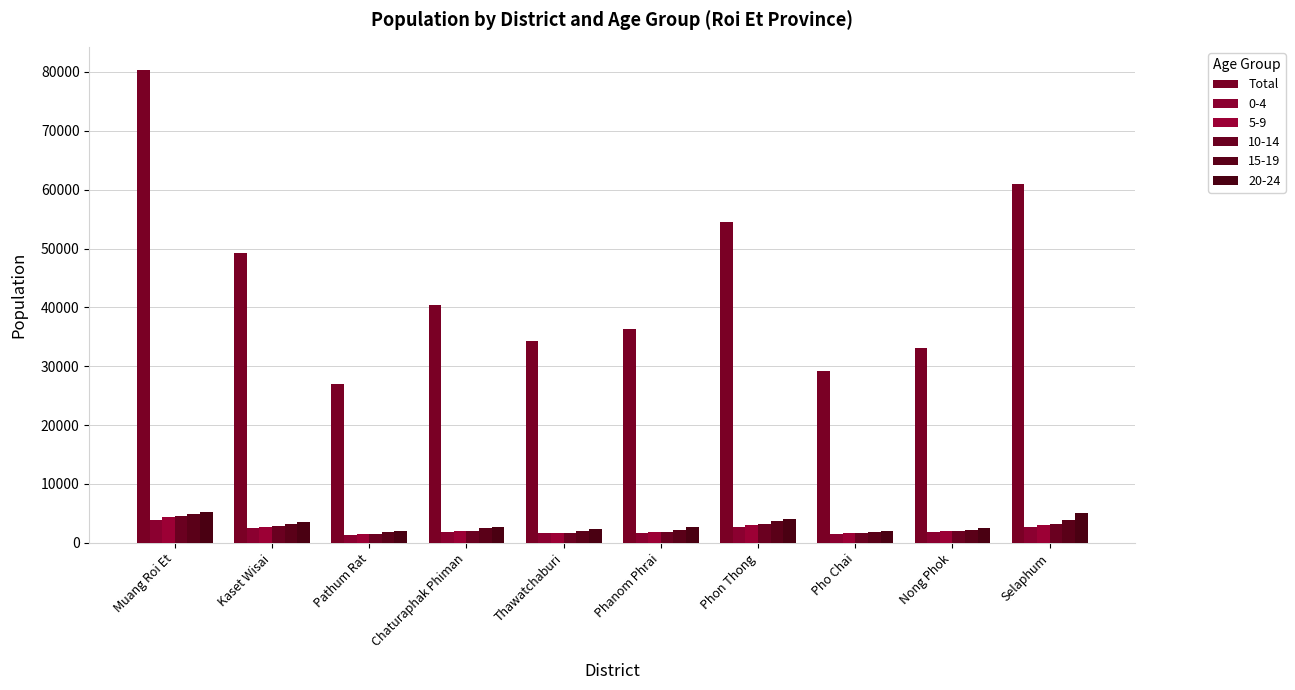

Between Chaturaphak Phiman and Kaset Wisai, which is larger?

Kaset Wisai